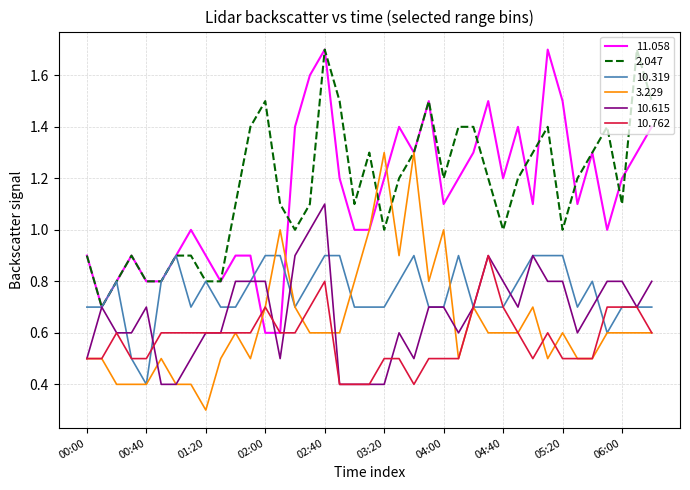

What is the lowest value of the 3.229 series?

0.3